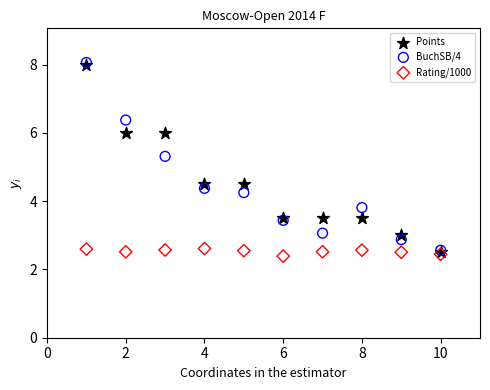

Across all series, what Y value is closest to 5?

5.3